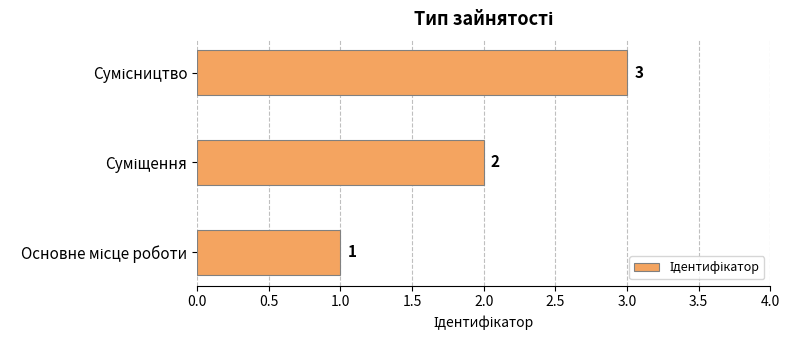

What is the maximum value shown in the chart?

3